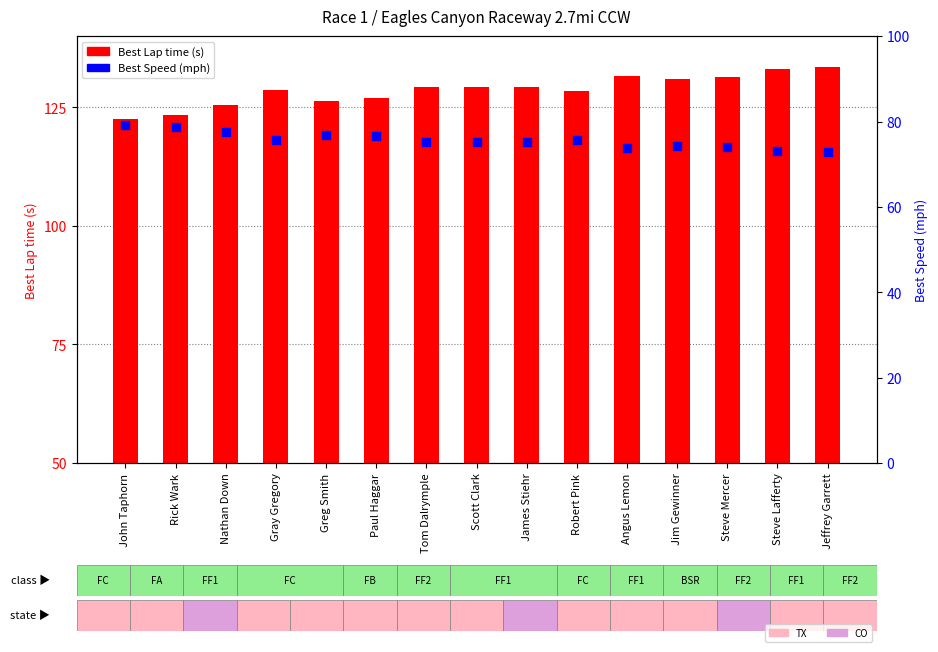

Which series has the largest total across all categories?

Best Lap time